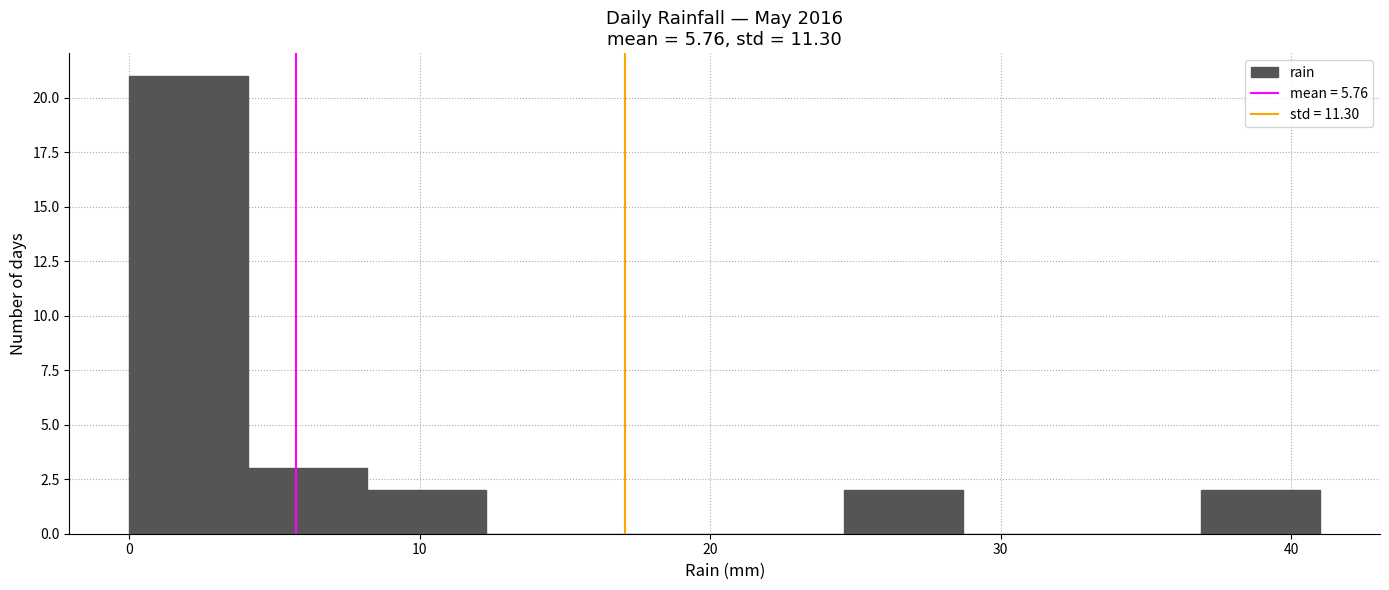

Reading left to right, transcribe this chart: for each bar, give the range it covers on the x-axis and its height. Neither the bar edges nor the heights are printed on the chart, so give them approximately, as read against the axes.

0.0 to 4.1: 21
4.1 to 8.2: 3
8.2 to 12.3: 2
12.3 to 16.4: 0
16.4 to 20.5: 0
20.5 to 24.6: 0
24.6 to 28.7: 2
28.7 to 32.8: 0
32.8 to 36.9: 0
36.9 to 41.0: 2